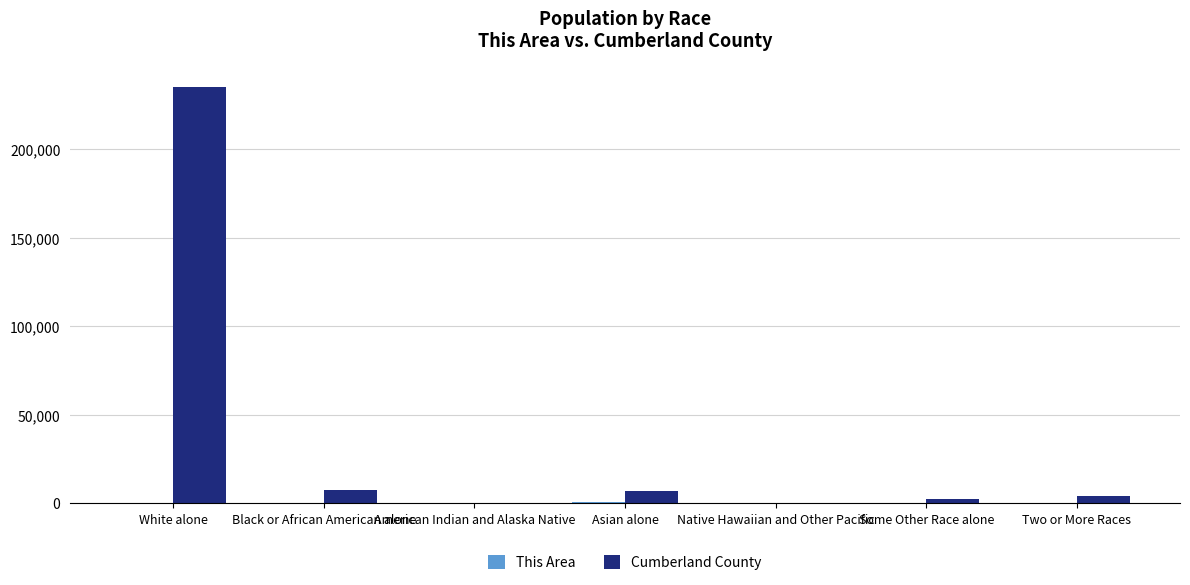

What is the greatest value displayed?

235406